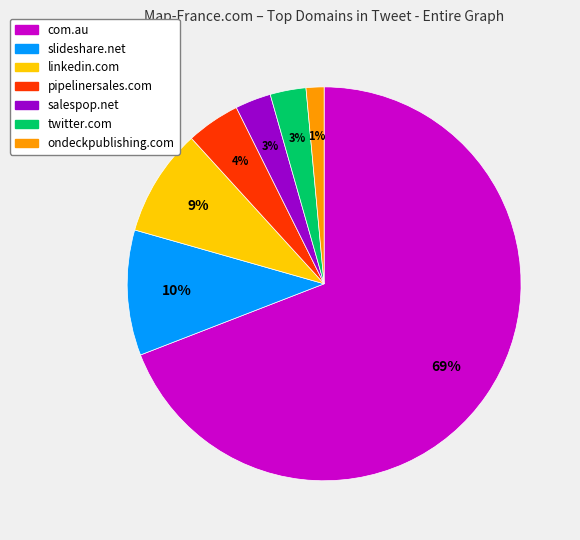

How many slices are in this pie chart?

7